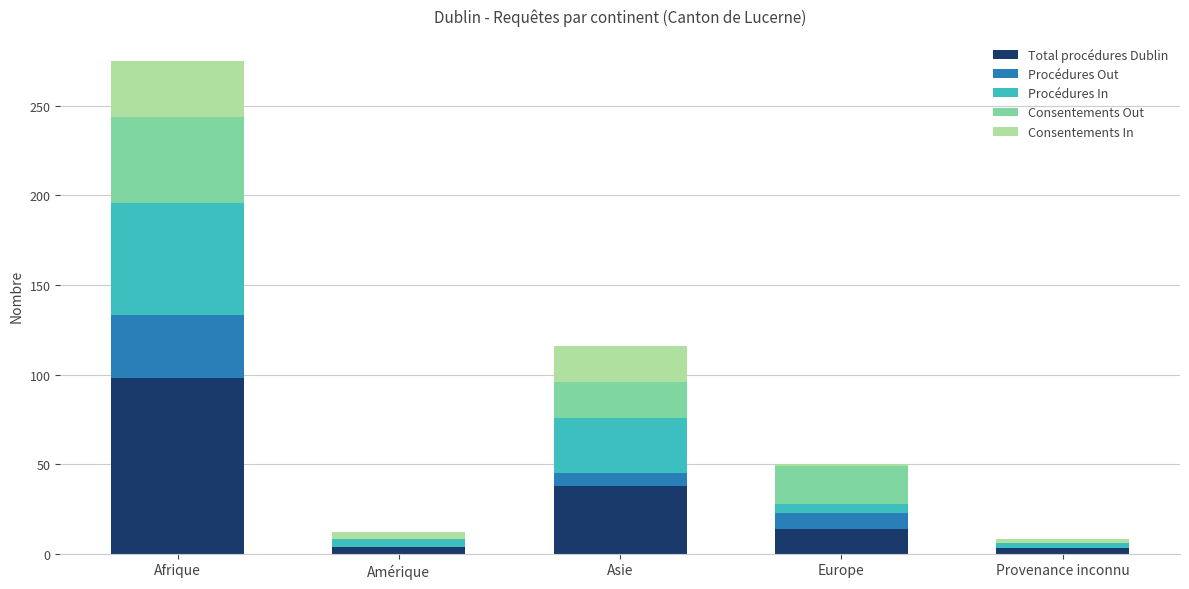

Count the number of data series in this chart.

5